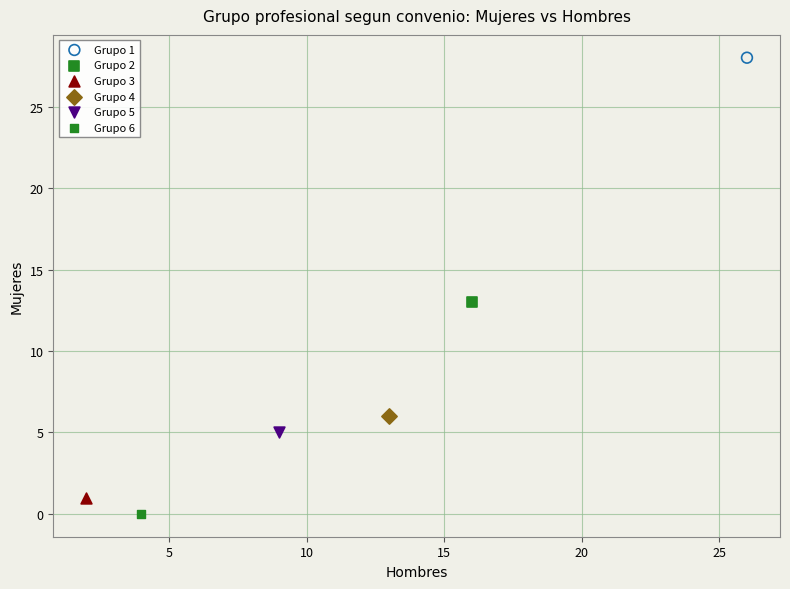

What are all the series names shown in the legend?

Grupo 1, Grupo 2, Grupo 3, Grupo 4, Grupo 5, Grupo 6